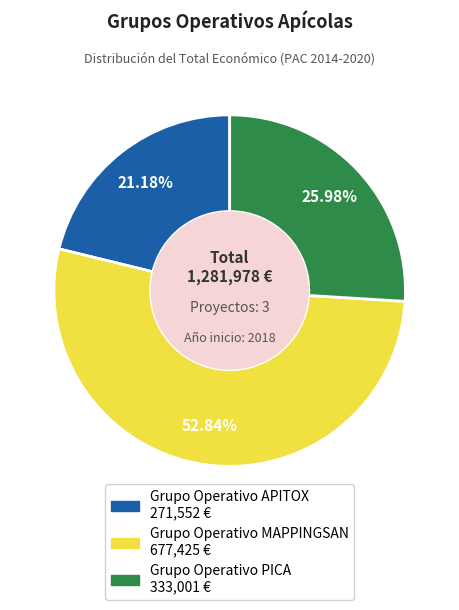

To the nearest percent, what is the average slice percentage?

33%